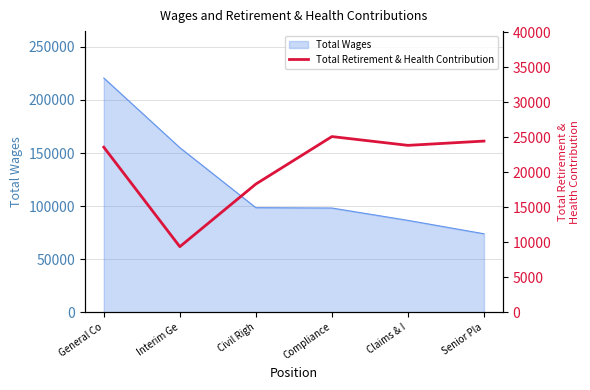

What is the maximum value for Total Wages?

220730